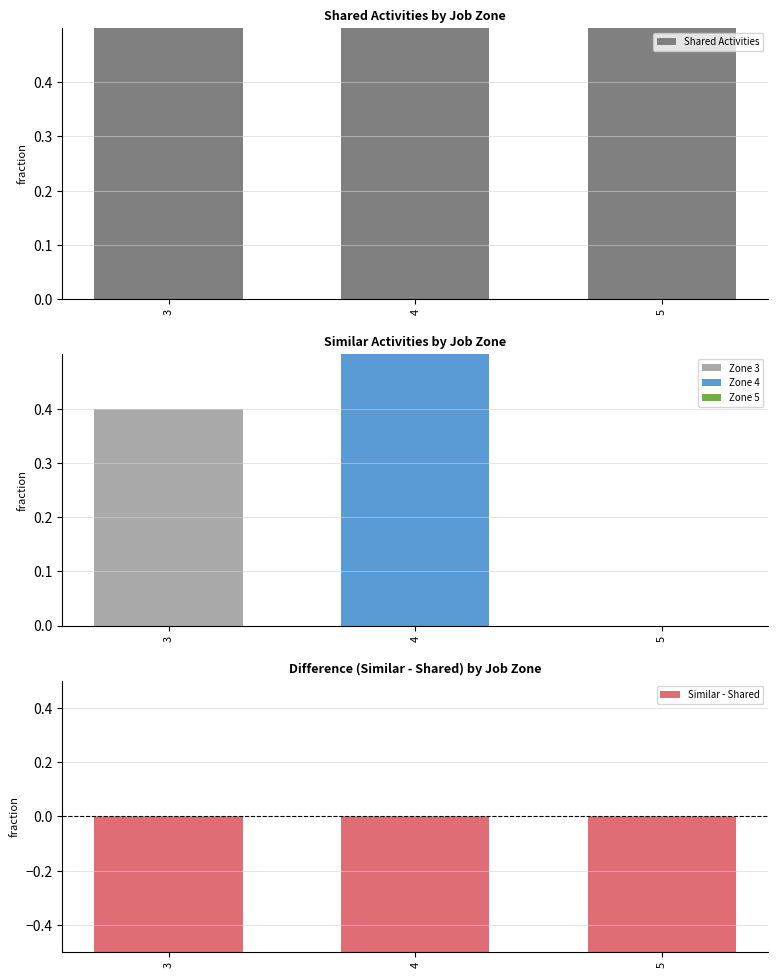

Where is Shared Activities nearest to the value 1?

3